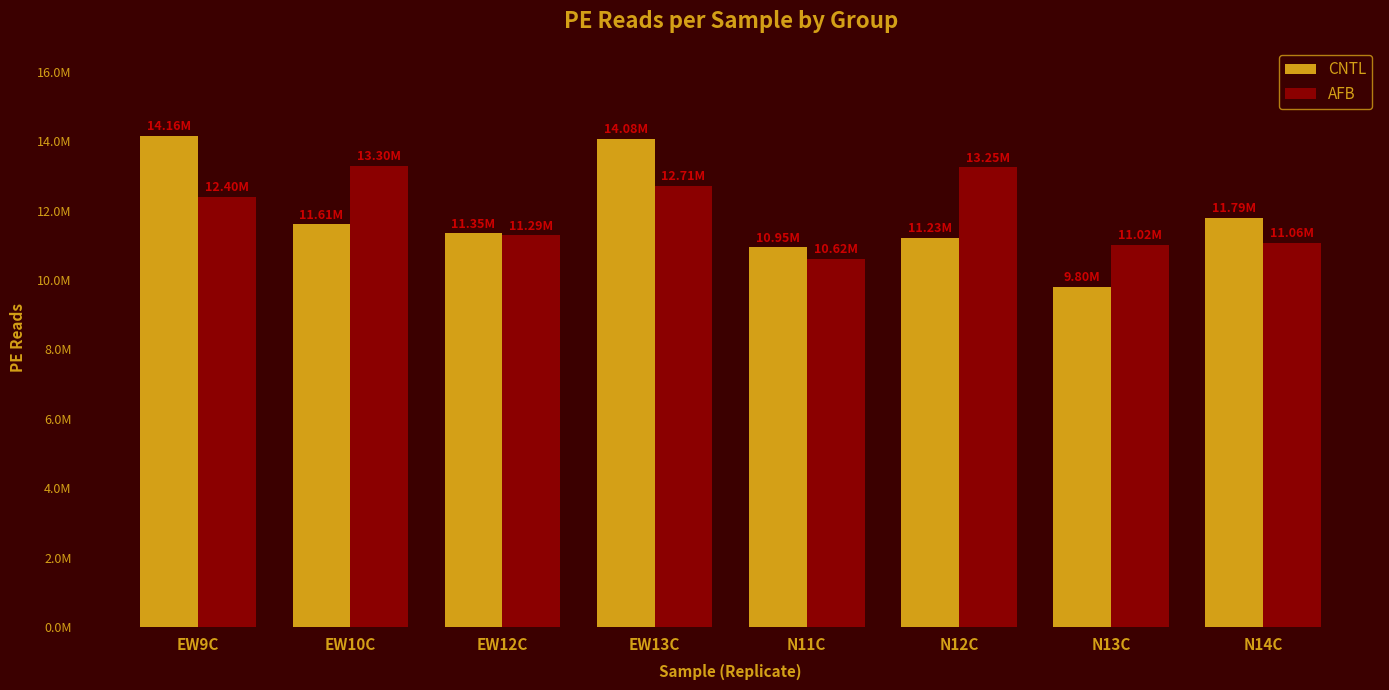

Does the chart contain any negative values?

No